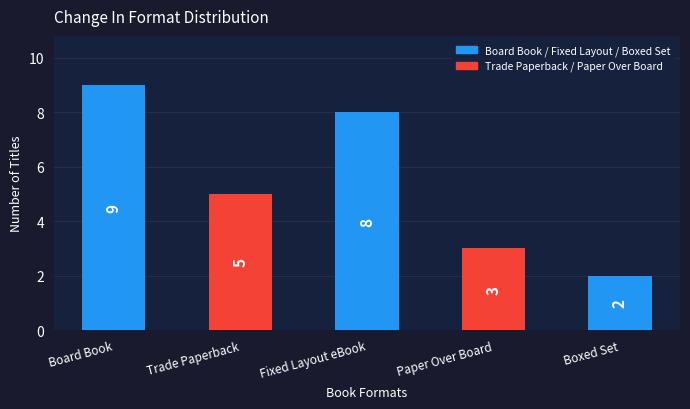

What is the difference between the maximum and minimum values?

7